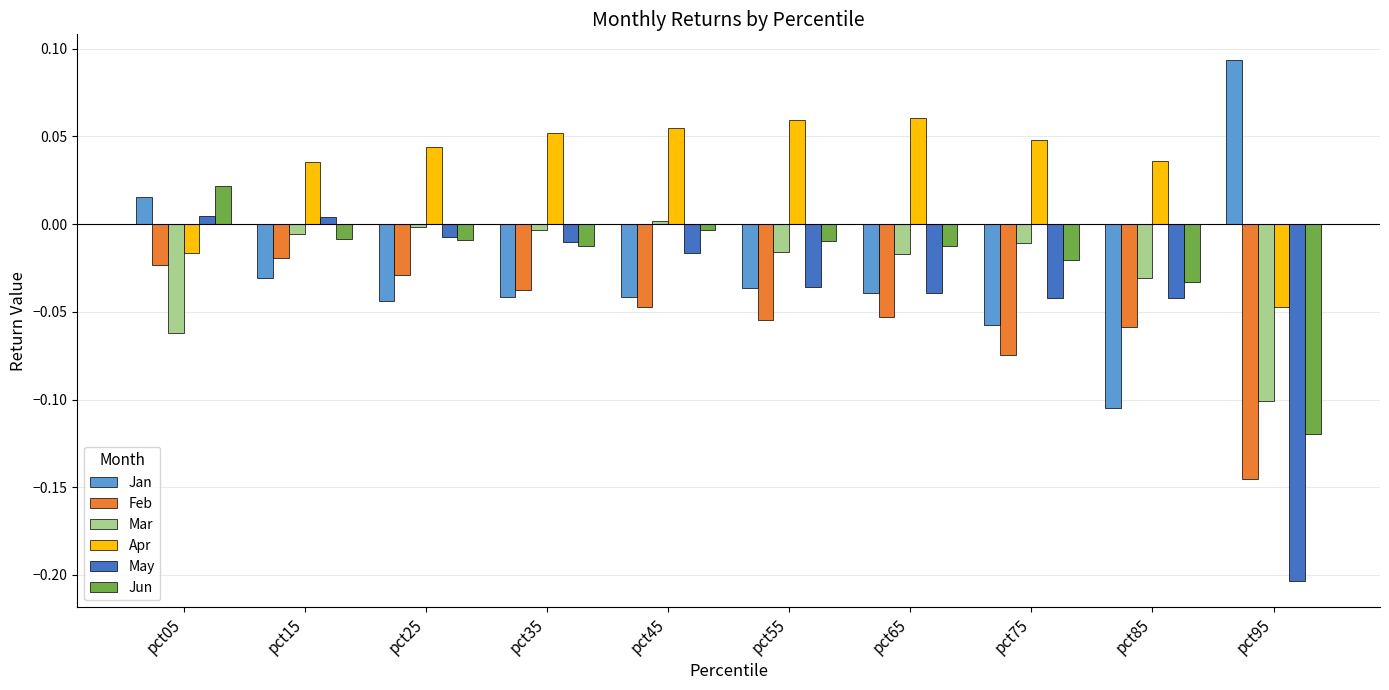

How many data points does each series have?

10